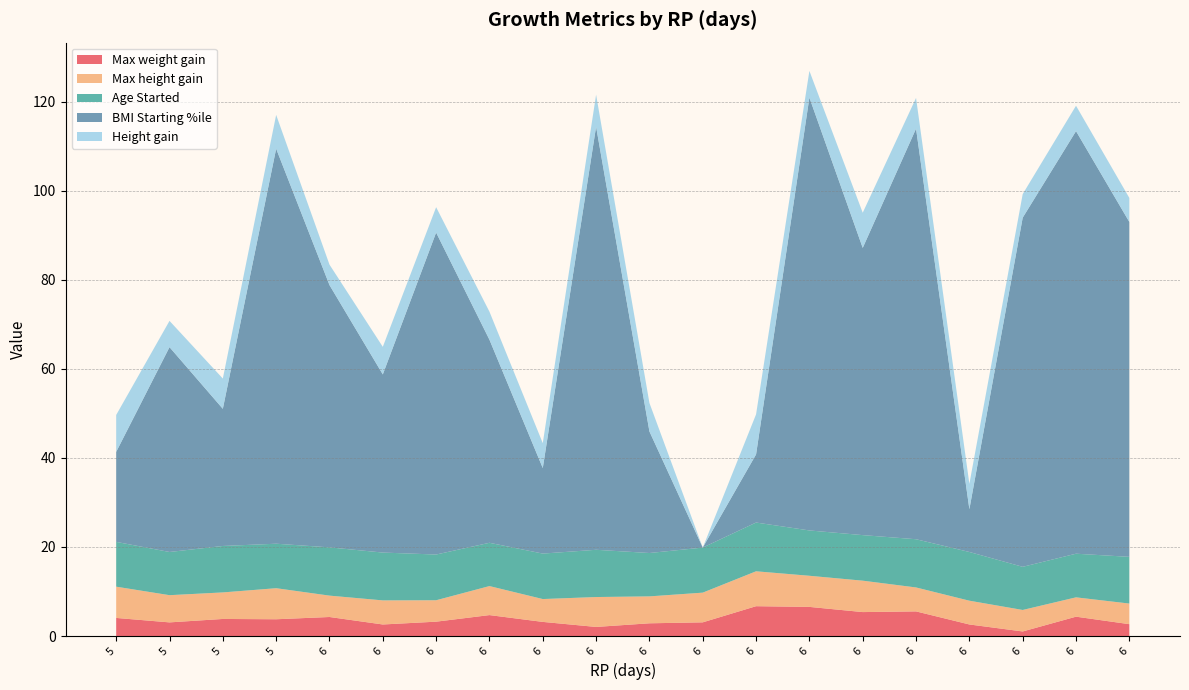

Reading left to right, extract all data points from this chart.

Max weight gain: 4.1	3.1	3.8	3.8	4.3	2.6	3.2	4.7	3.2	2.0	2.9	3.1	6.7	6.5	5.4	5.5	2.6	1.0	4.3	2.7
Max height gain: 7.0	6.1	6.0	7.0	4.8	5.4	4.8	6.5	5.1	6.7	6.0	6.7	7.8	7.0	7.1	5.4	5.3	4.8	4.3	4.6
Age Started: 10.1	9.7	10.4	10.0	10.8	10.7	10.3	9.7	10.2	10.6	9.7	10.1	10.9	10.2	10.2	10.8	10.9	9.7	9.8	10.5
BMI Starting %ile: 20.2	46.0	30.8	88.7	58.9	40.0	72.3	45.6	19.2	95.0	27.3	0.0	15.3	97.2	64.5	92.2	9.6	78.4	94.9	75.2
Height gain: 8.3	5.9	6.8	7.6	4.6	6.2	5.7	6.3	5.6	7.2	6.4	0.0	9.0	6.0	7.9	6.9	5.7	5.3	5.7	5.4